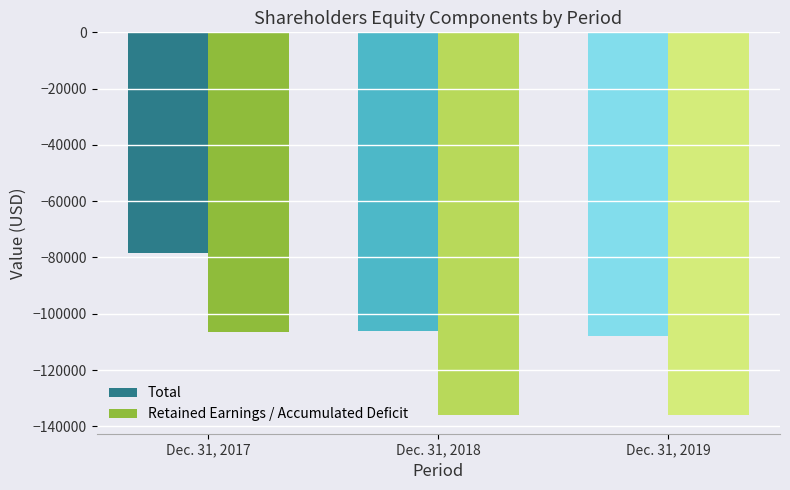

What is the greatest value displayed?

-78484